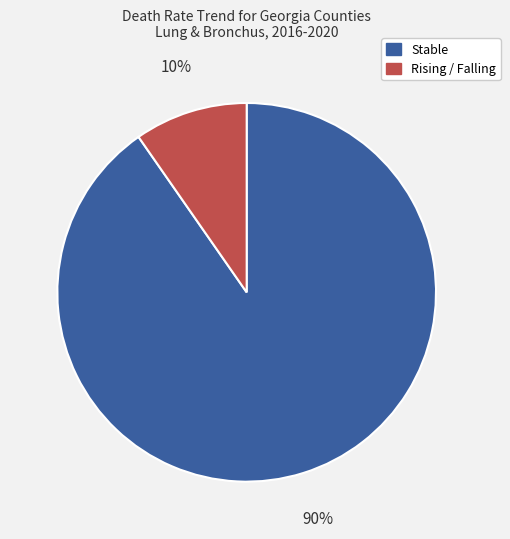

Count the number of slices in the pie.

2